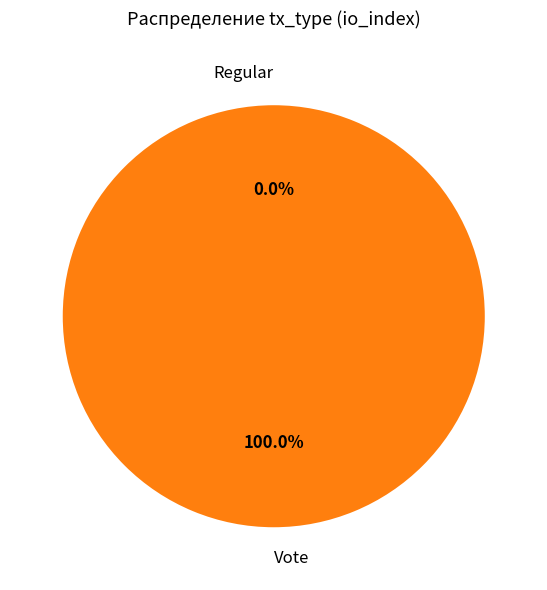

Is there a majority slice in this chart?

Yes